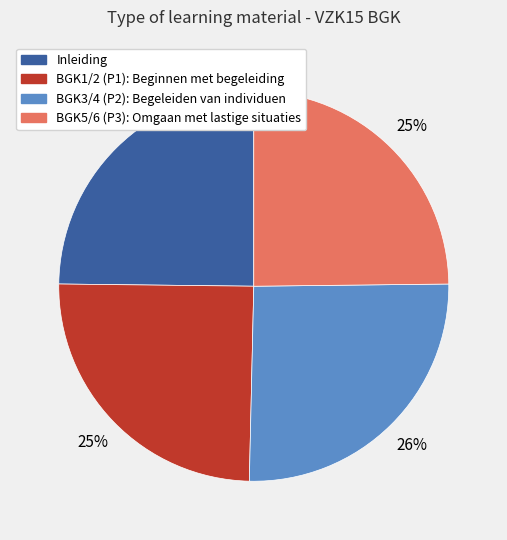

The BGK3/4 (P2): Begeleiden van individuen slice represents 26% of the pie. True or false?

True